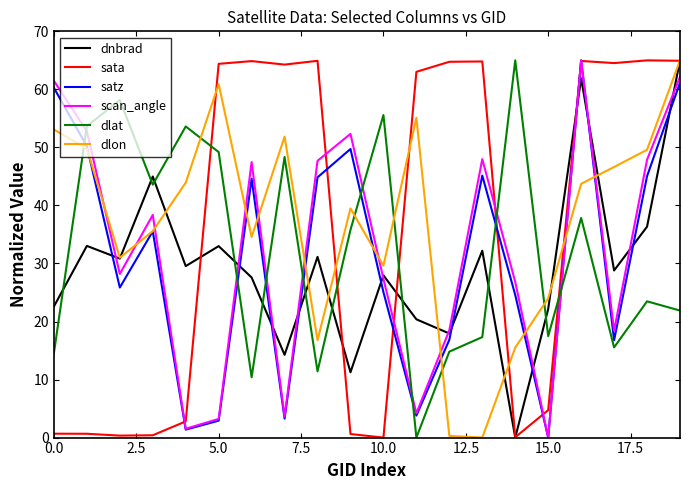

What is the highest value of the satz series?

65.0